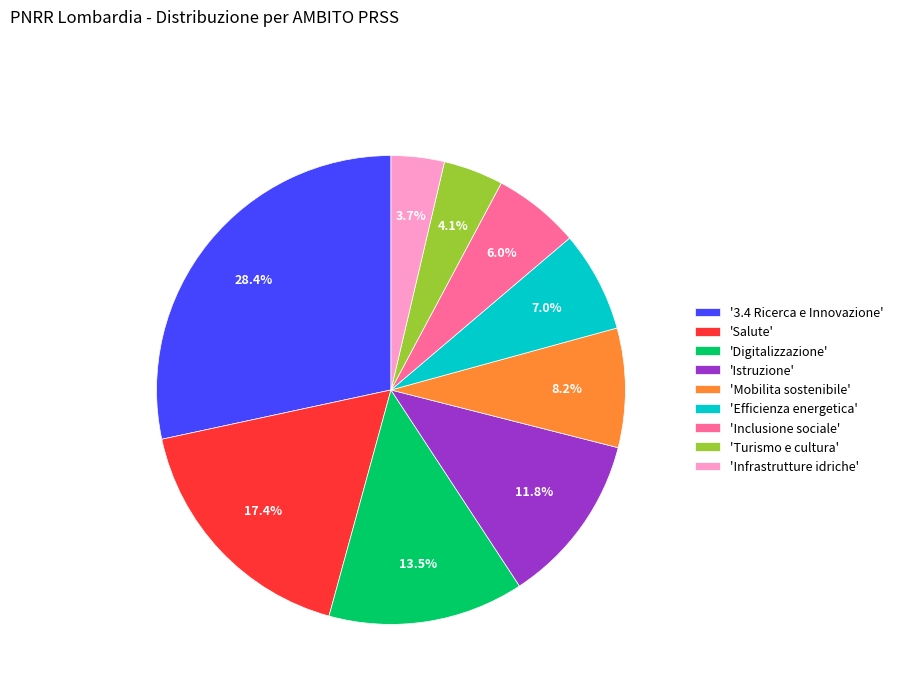

Is there any slice that represents more than half of the pie?

No